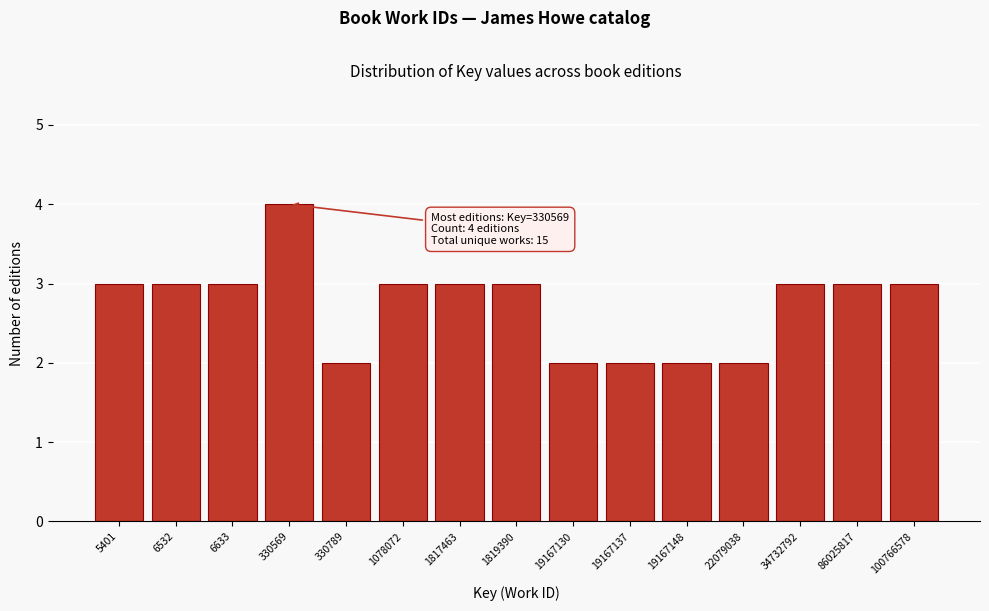

Reading left to right, what are all the values shown in this chart?

3	3	3	4	2	3	3	3	2	2	2	2	3	3	3